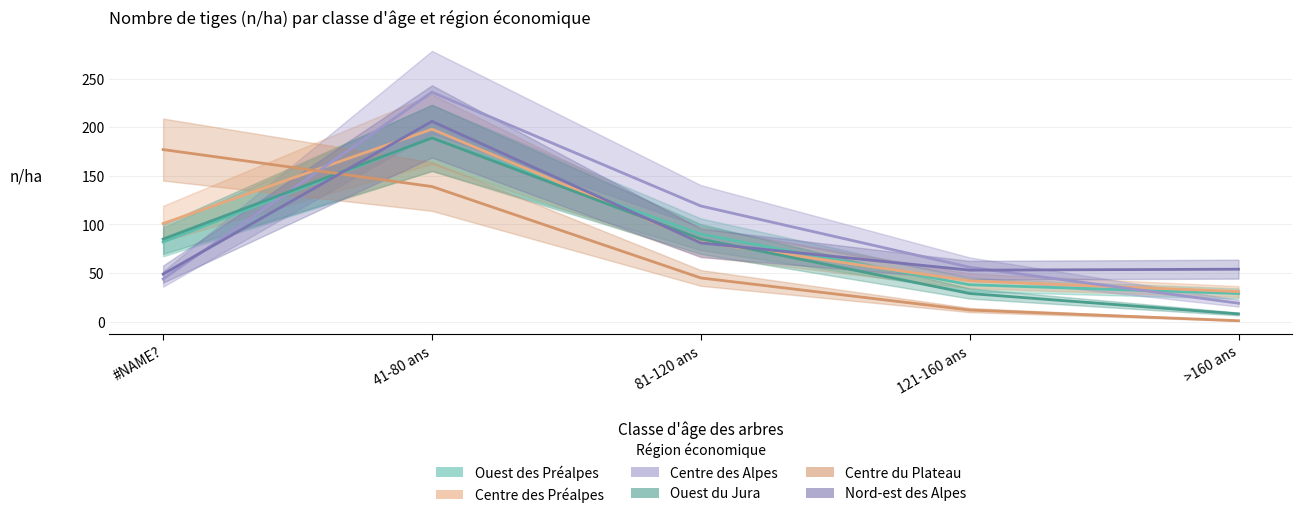

True or false: Nord-est des Alpes has a value of 78 at 121-160 ans.

False